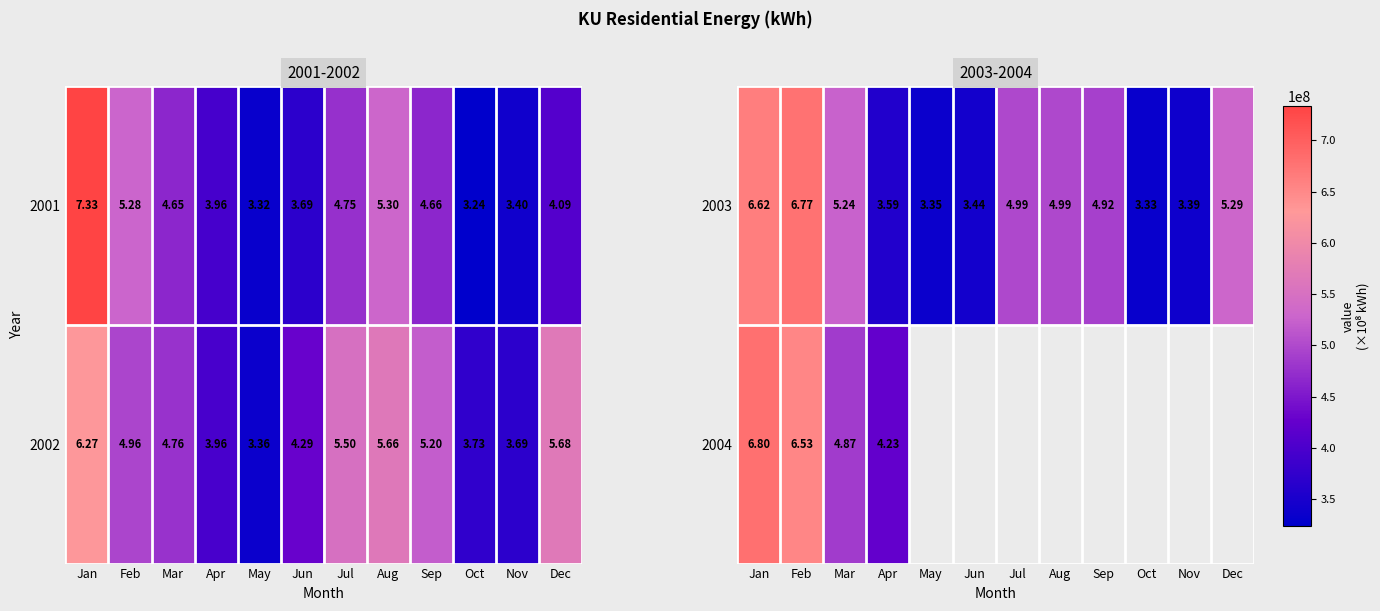

At which label does 2002 first exceed 4?

Jan